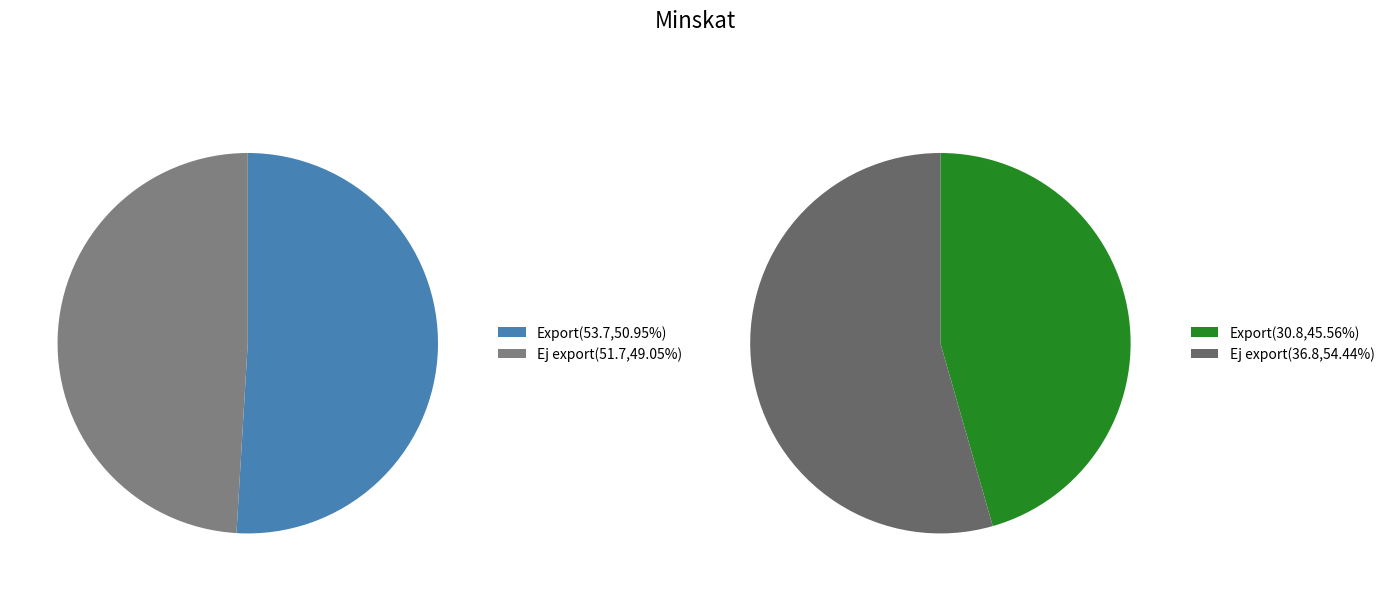

How many segments does this pie chart have?

2